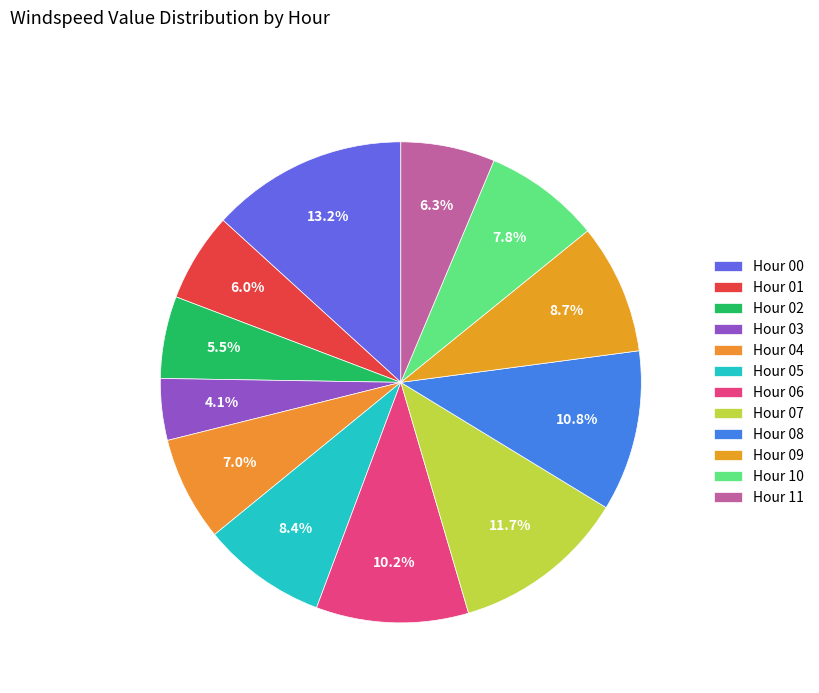

Which category has the biggest portion of the pie?

Hour 0